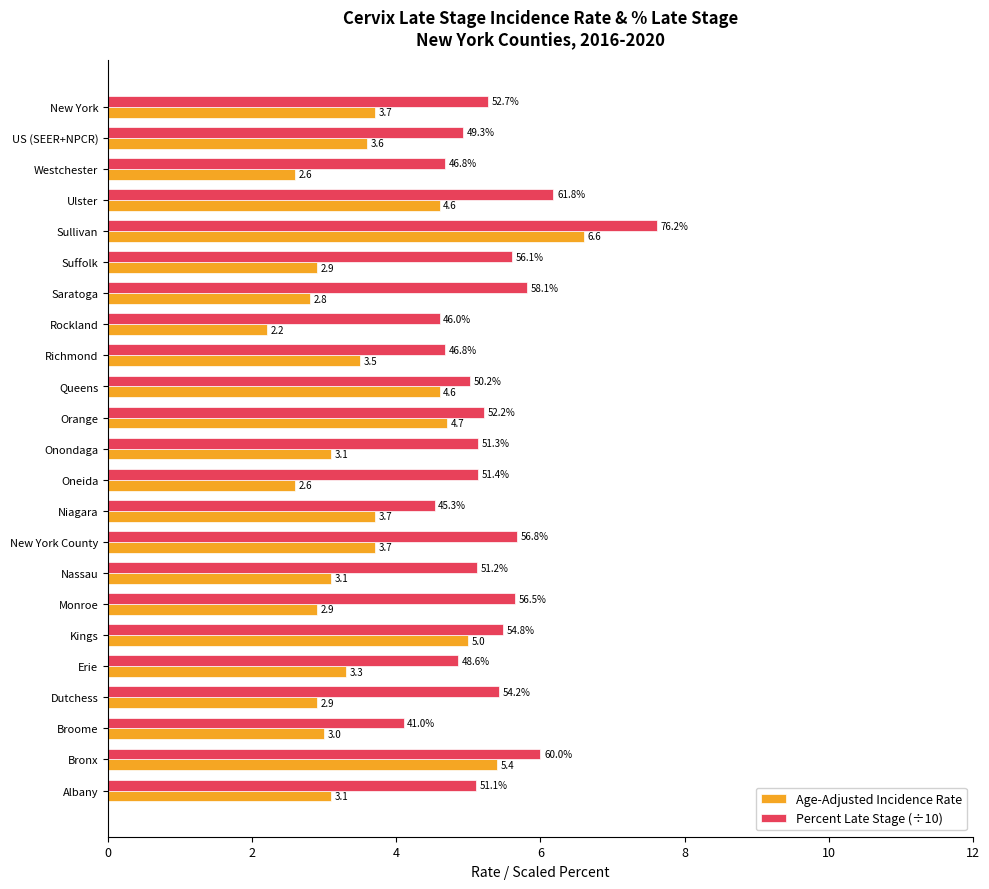

At US (SEER+NPCR), list the series in order from smallest to largest.

Age-Adjusted Incidence Rate, Percent Late Stage (÷10)